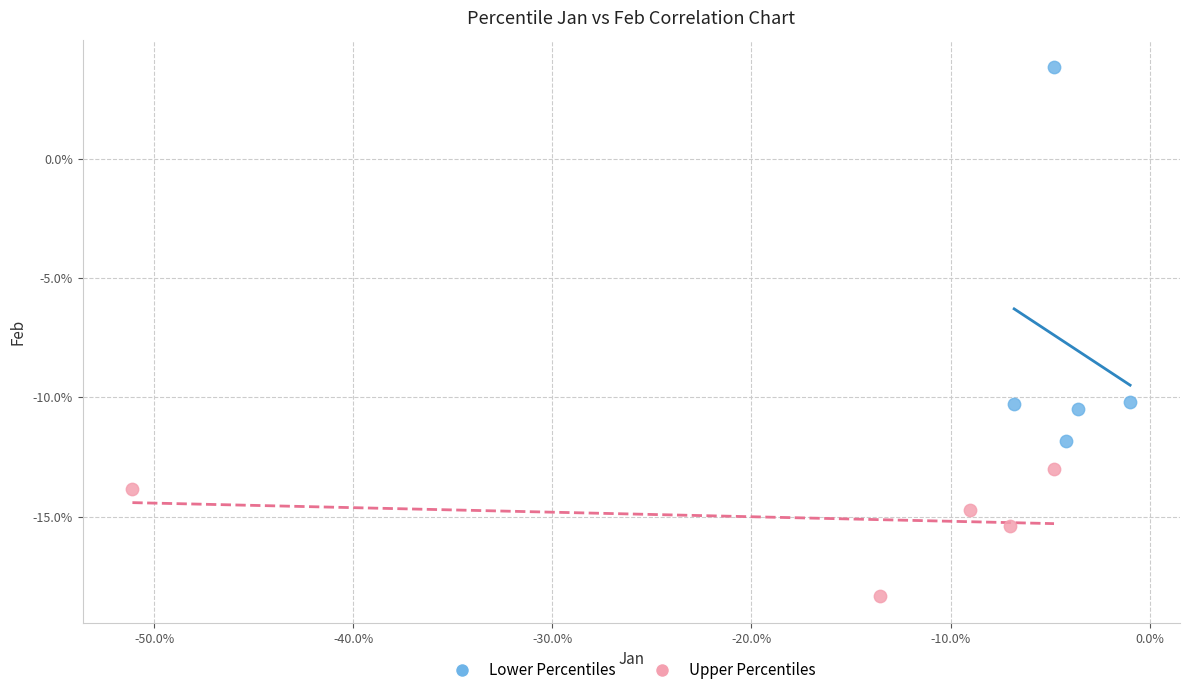

What are all the series names shown in the legend?

Lower Percentiles, Upper Percentiles